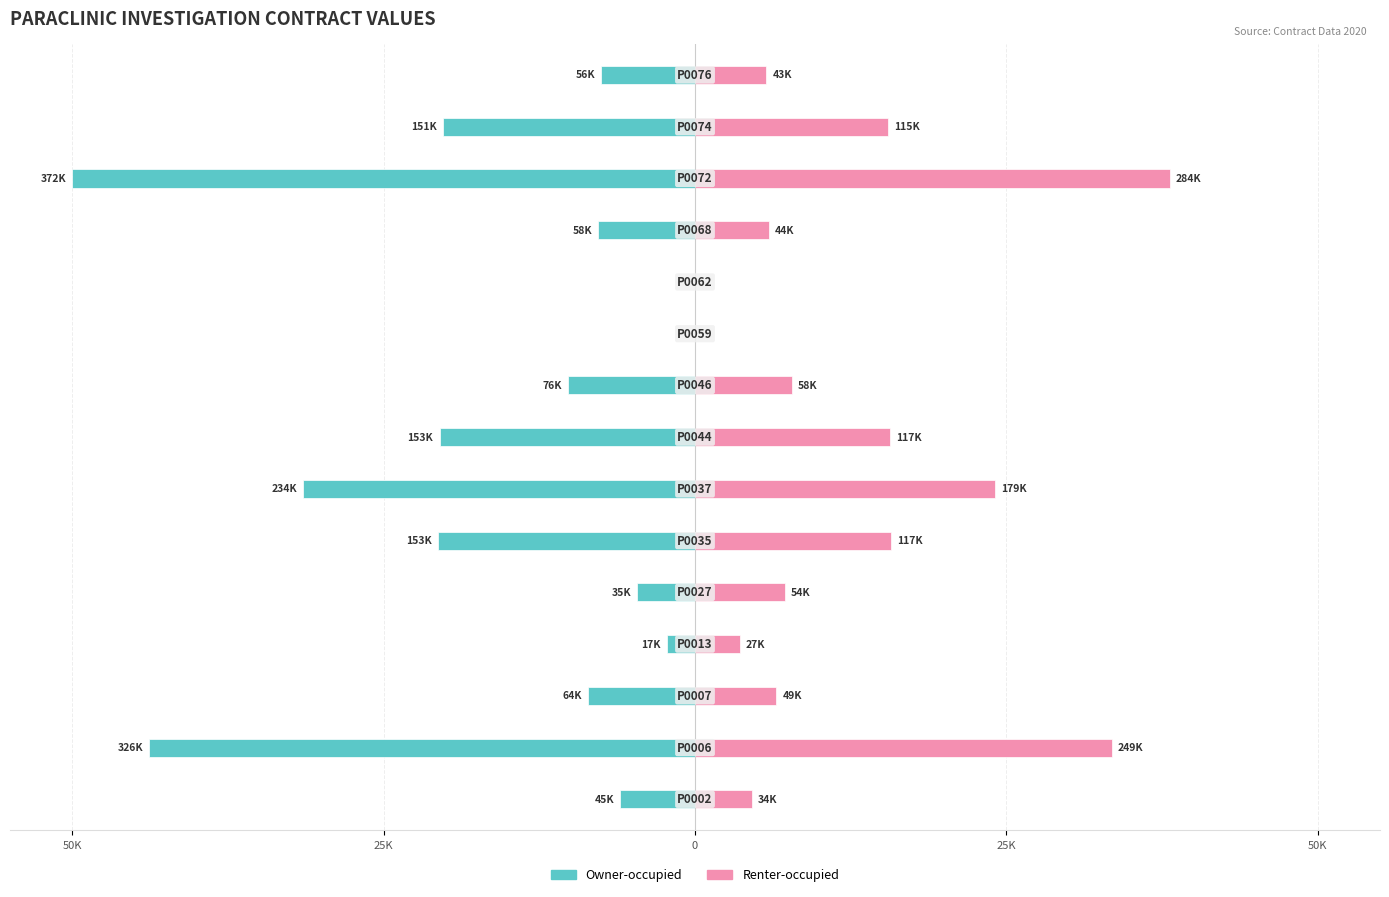

Which series has the largest range (max minus min)?

Owner-occupied